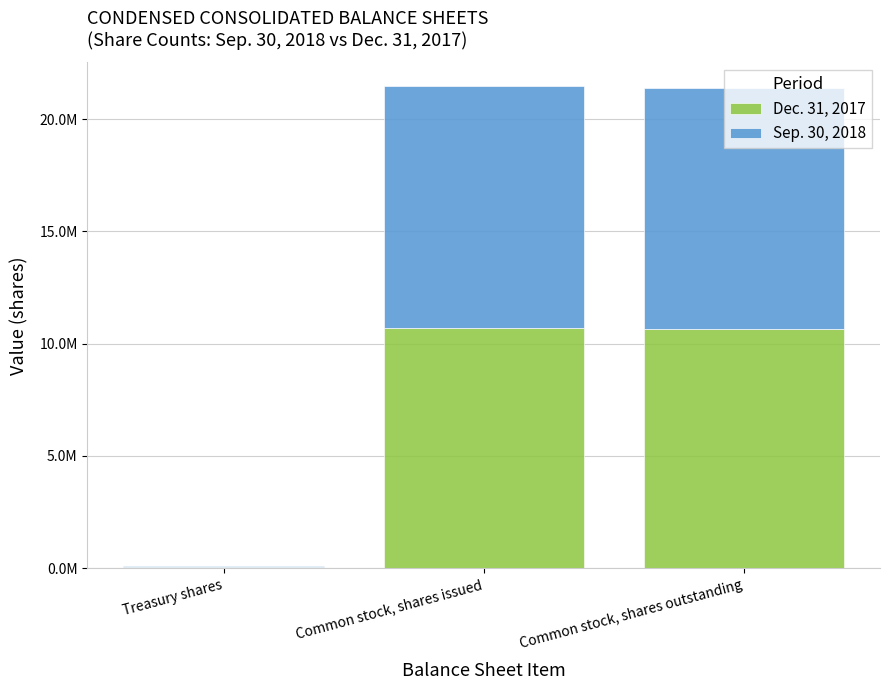

Are the bars horizontal?

No